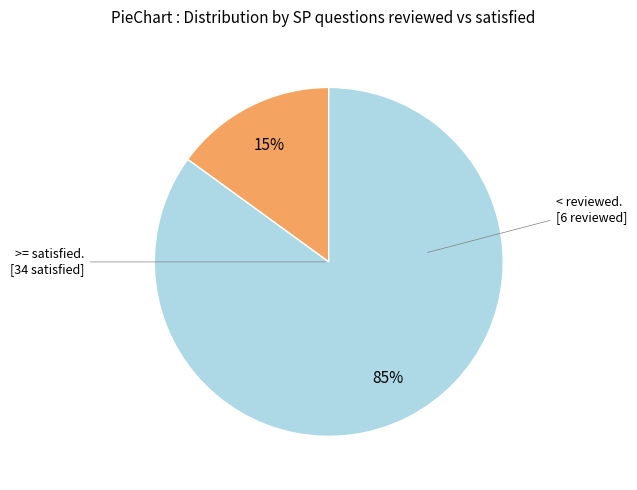

To the nearest percent, what is the difference between the largest and smallest slice percentages?

70%